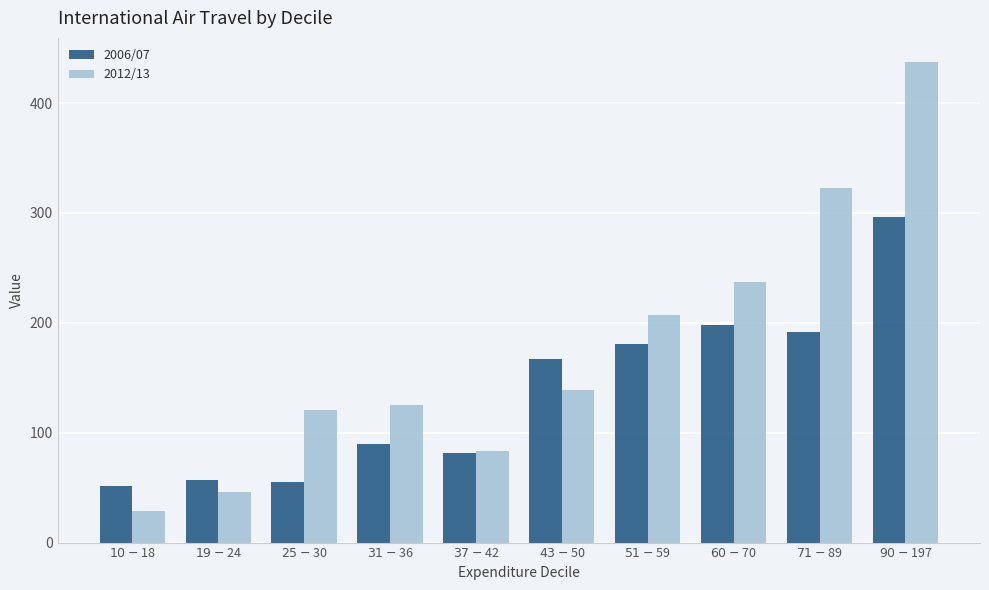

What is the difference between the second highest and minimum values in the 2006/07 series?

146.8